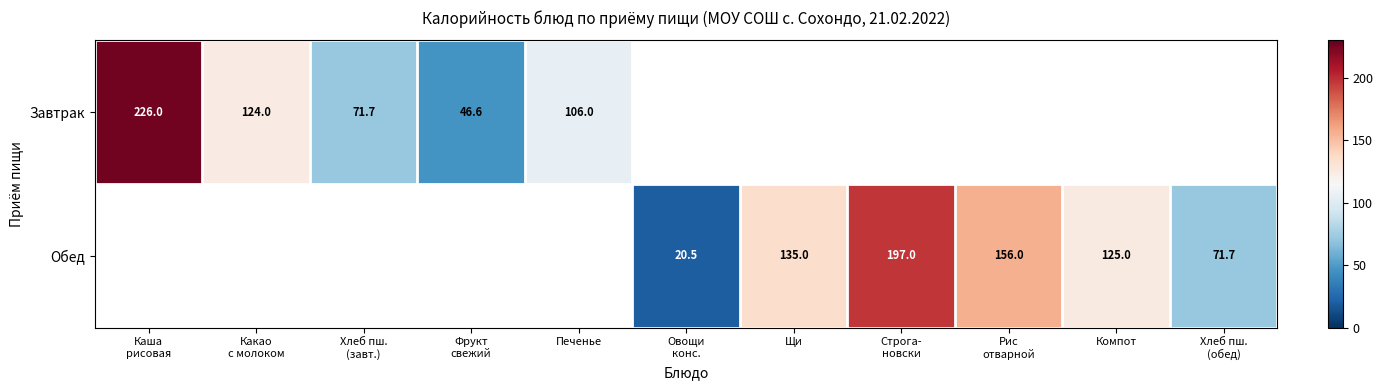

True or false: Обед has a value of 135.0 at Щи.

True